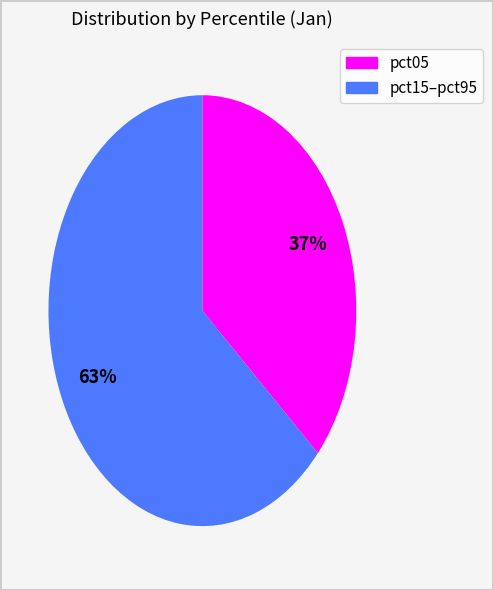

To the nearest percent, what is the average slice percentage?

50%